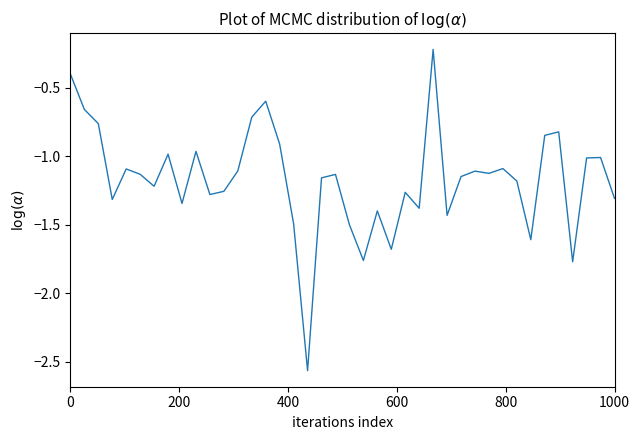

What is the difference between the maximum and minimum values?

2.3